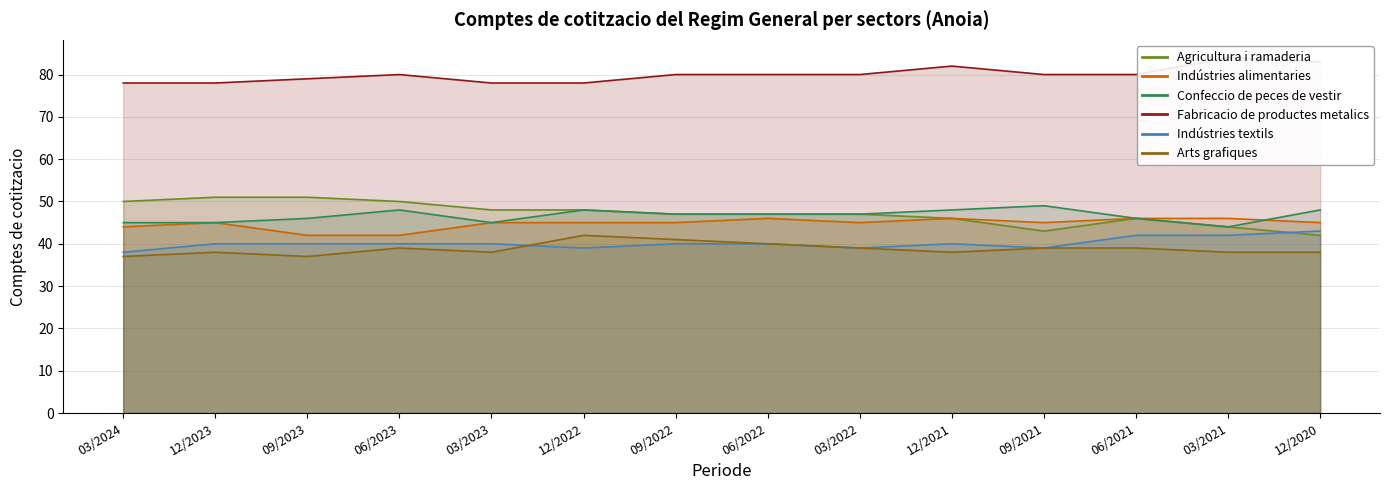

How many lines are shown in the chart?

6